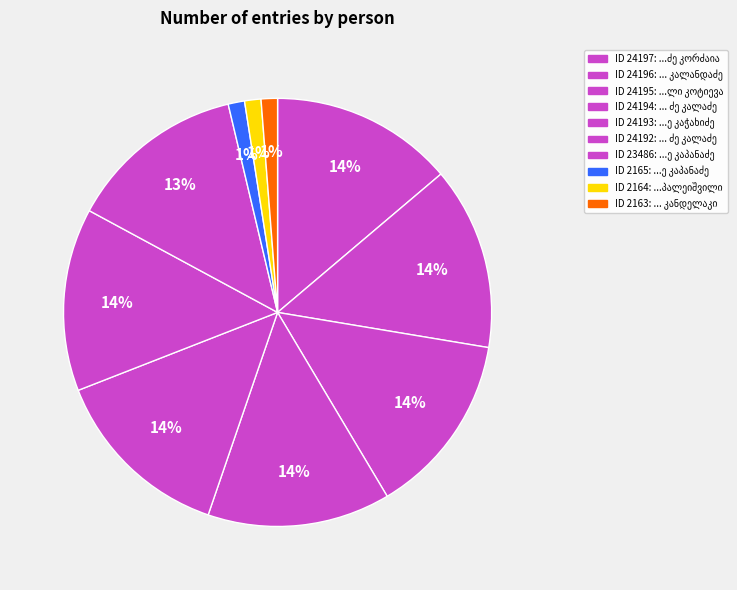

Count the number of slices in the pie.

10